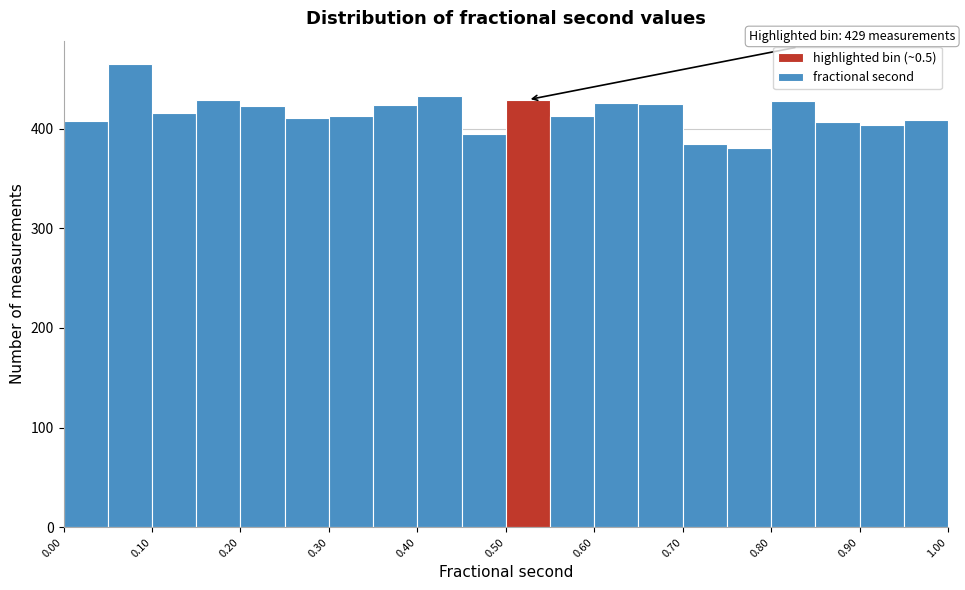

Over which range of the x-axis is the bar tallest?

0.05 to 0.10